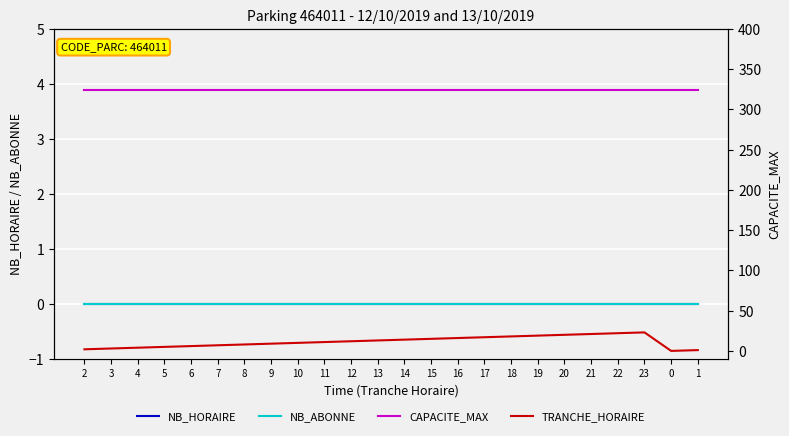

Between 9 and 17, which series saw the biggest shift?

TRANCHE_HORAIRE